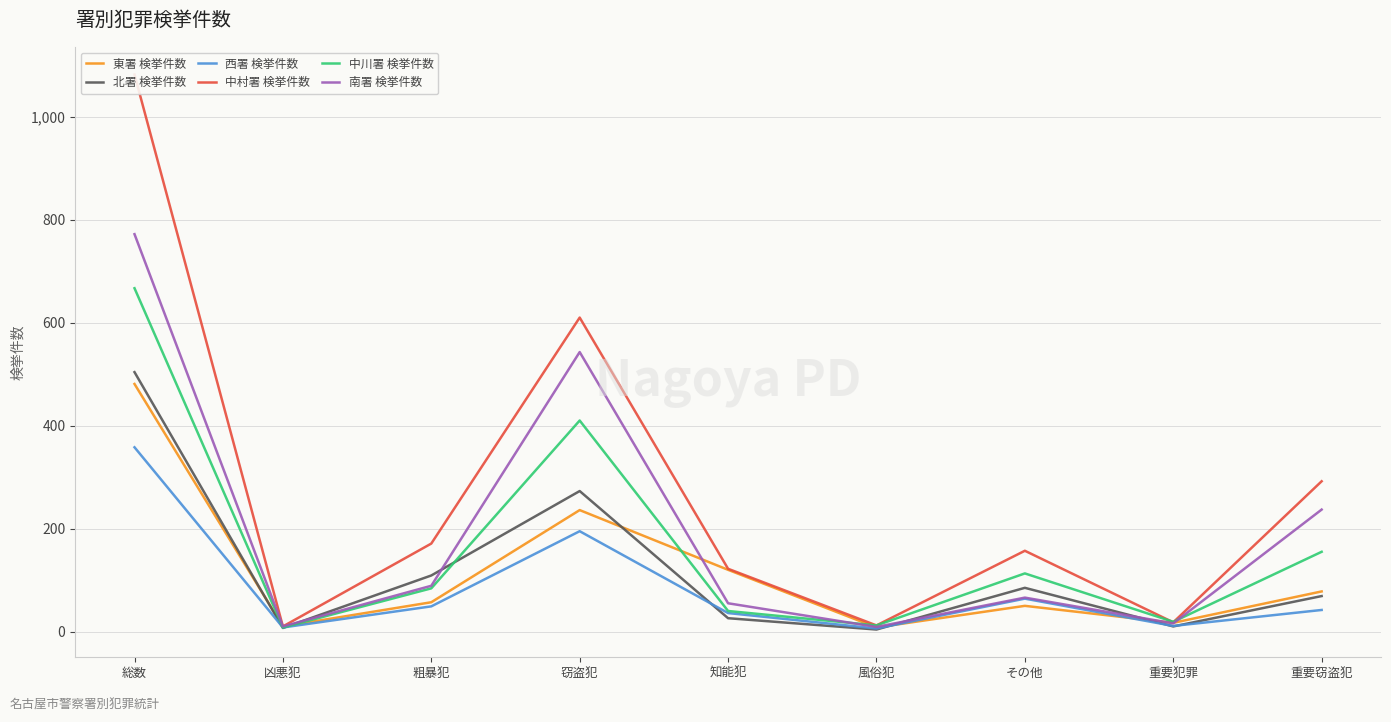

Does the chart have visible grid lines?

Yes